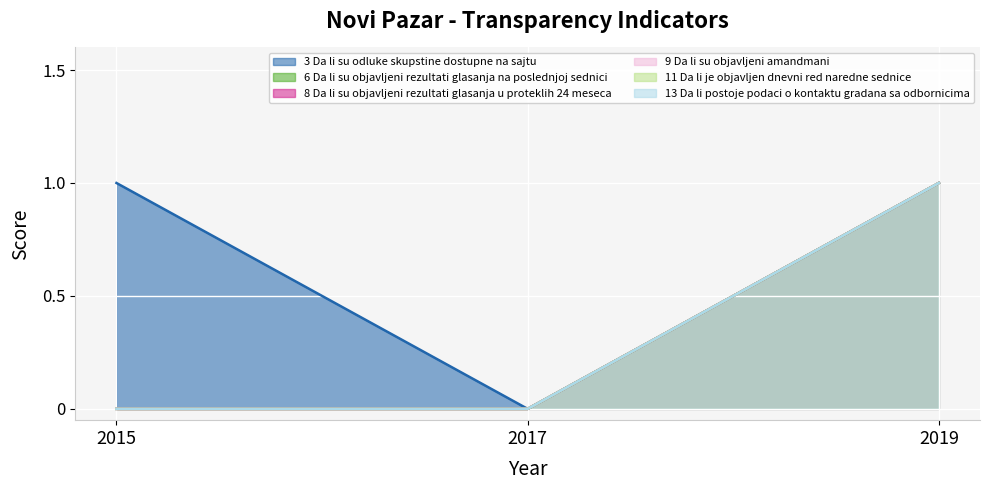

What is the highest value of the 6 Da li su objavljeni rezultati glasanja na poslednjoj sednici series?

1